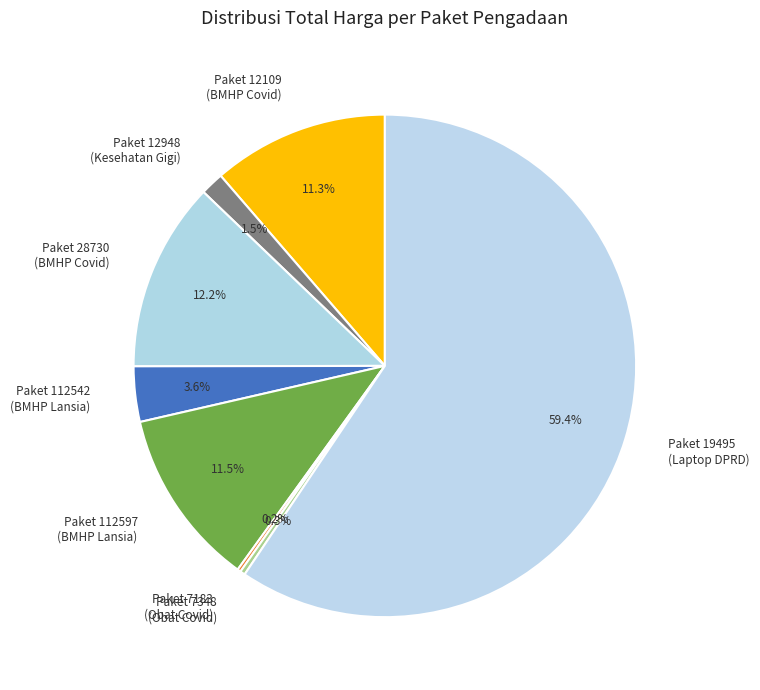

Approximately how many times larger is the value at Paket 112542 (BMHP Lansia) compared to Paket 28730 (BMHP Covid)?

0.3